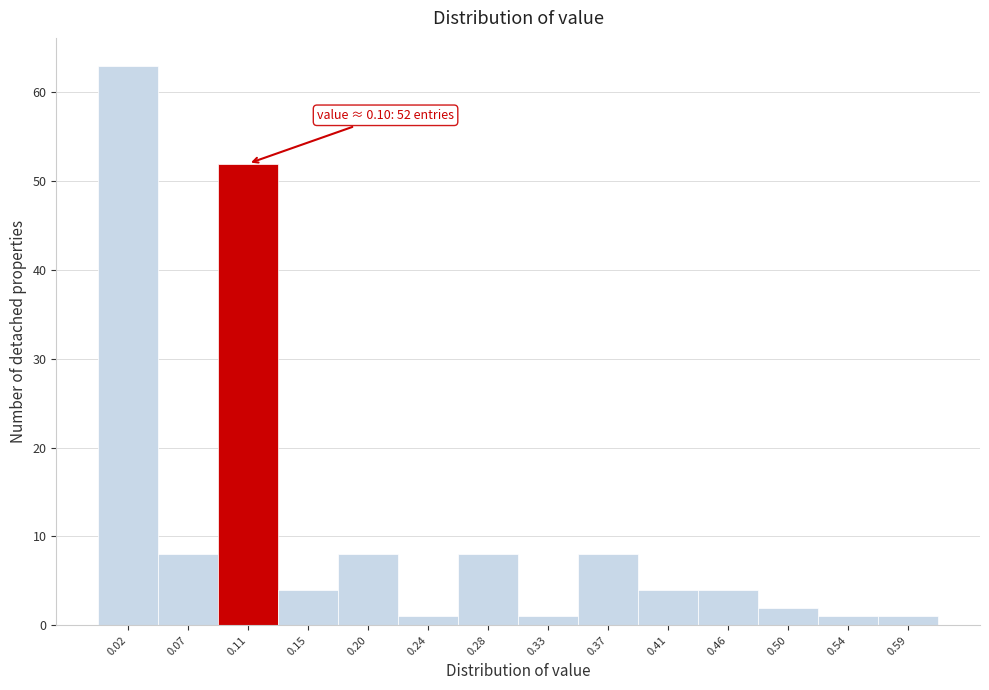

Over which range of the x-axis is the bar tallest?

0.000 to 0.045